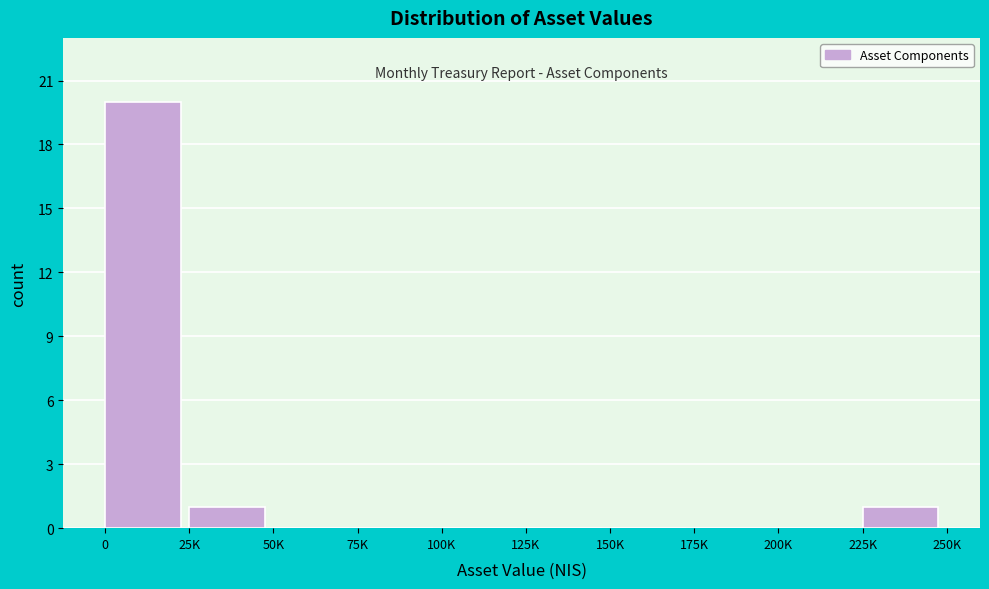

Reading right to left, list all the values displayed in this chart.

225K=1	200K=0	175K=0	150K=0	125K=0	100K=0	75K=0	50K=0	25K=1	0=20